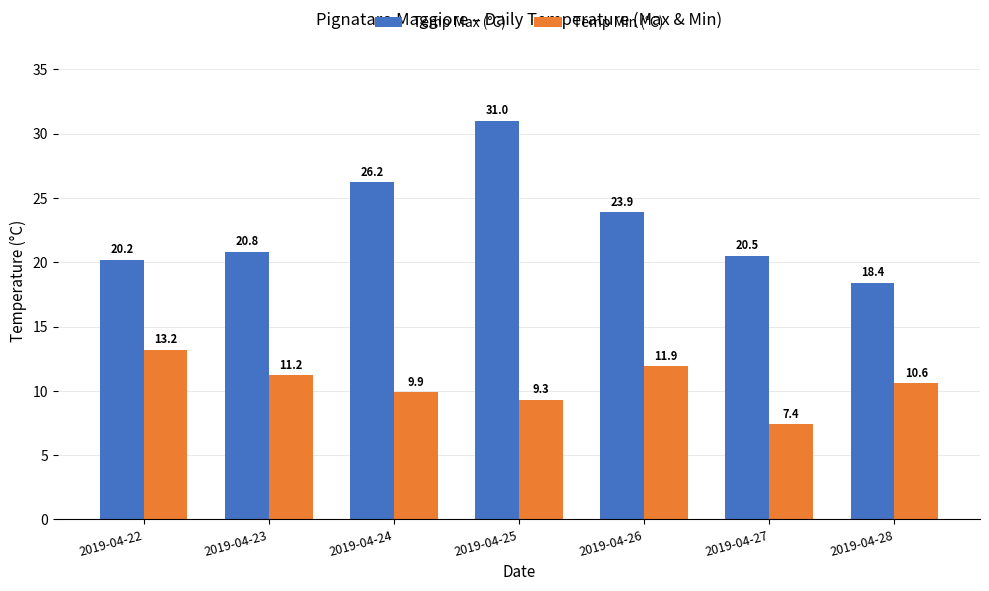

Is the value of Temp Max (°C) at 2019-04-27 greater than the value of Temp Min (°C) at 2019-04-26?

Yes